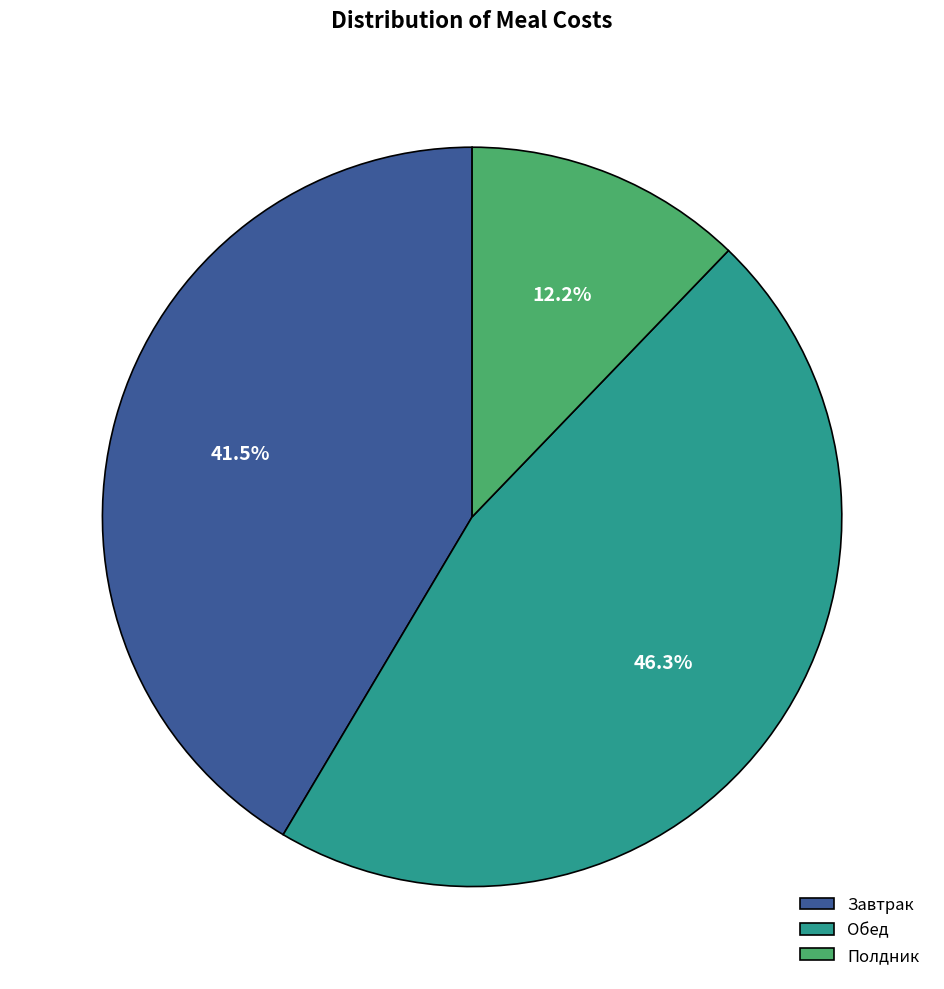

Is Обед the majority of the pie?

No